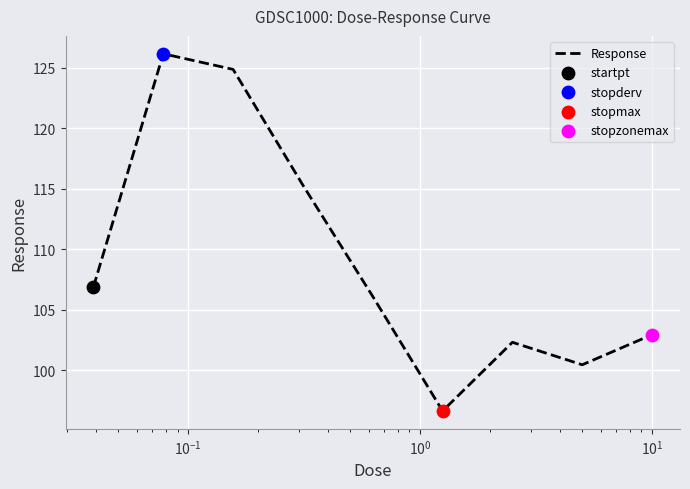

What is the difference between the maximum and minimum values?

29.5